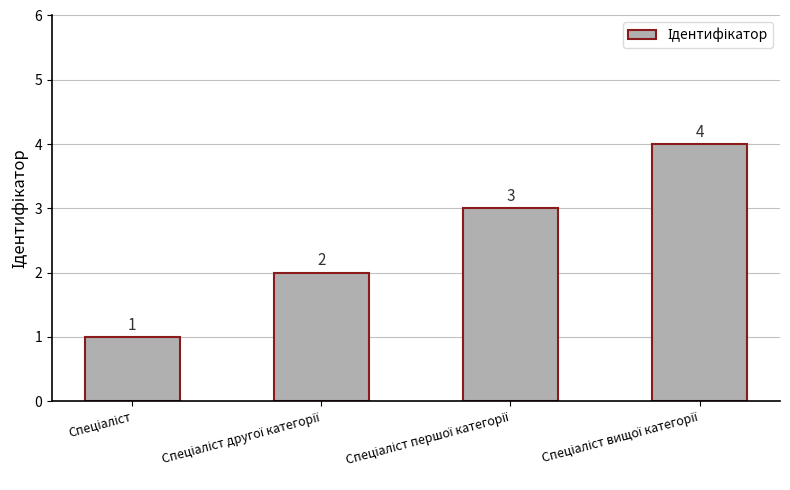

What is the value of the 4th bar from the left?

4